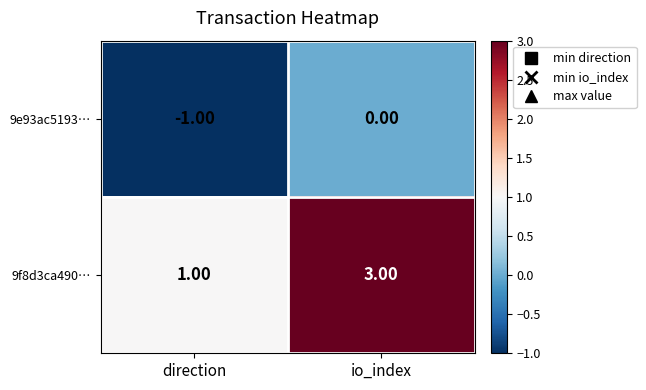

What is the difference between the highest and lowest values at io_index?

3